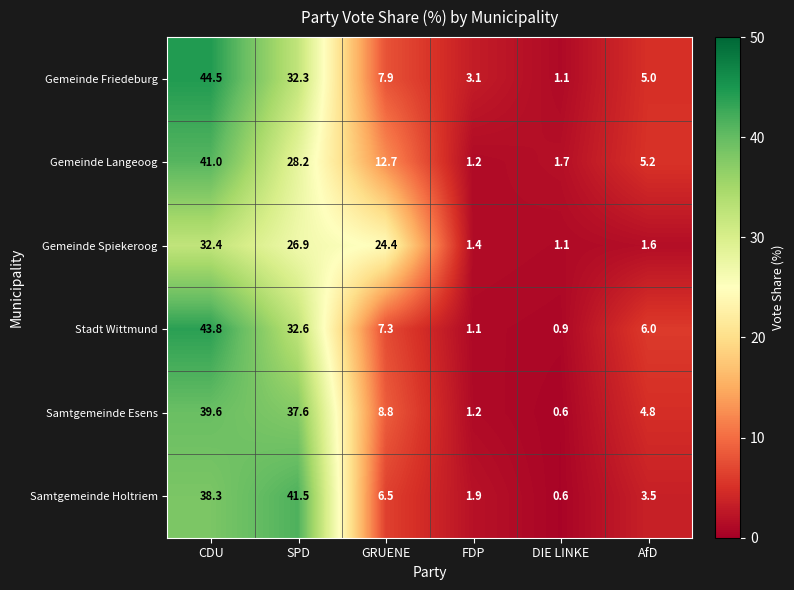

Which series has the widest spread of values?

Gemeinde Friedeburg